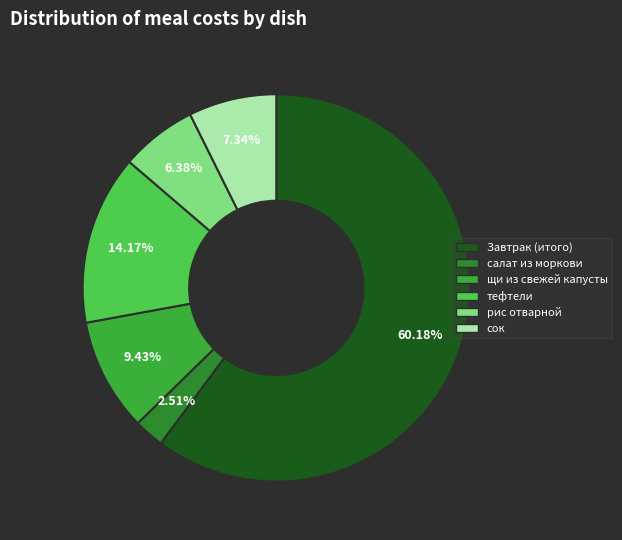

Count the number of slices in the pie.

6